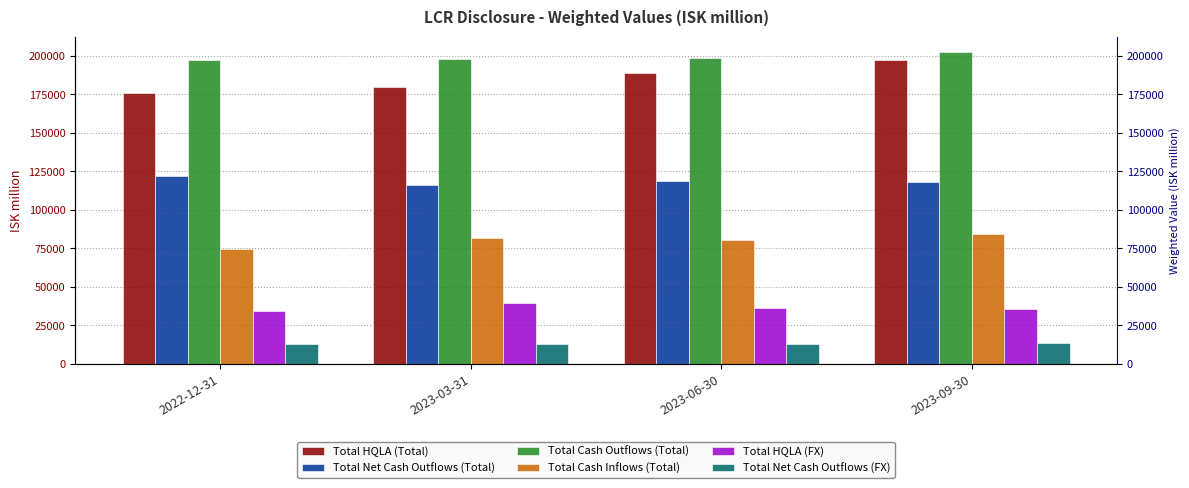

What is the label of the 3rd bar from the right?

2023-03-31